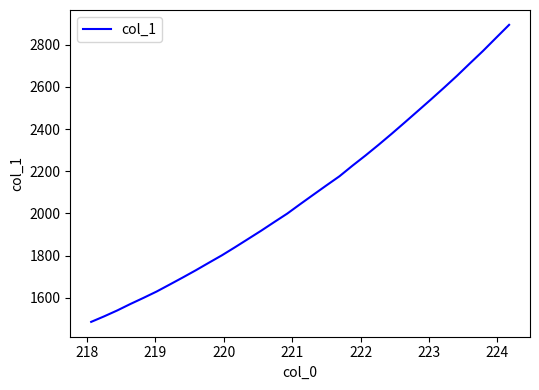

What is the greatest value displayed?

2894.7